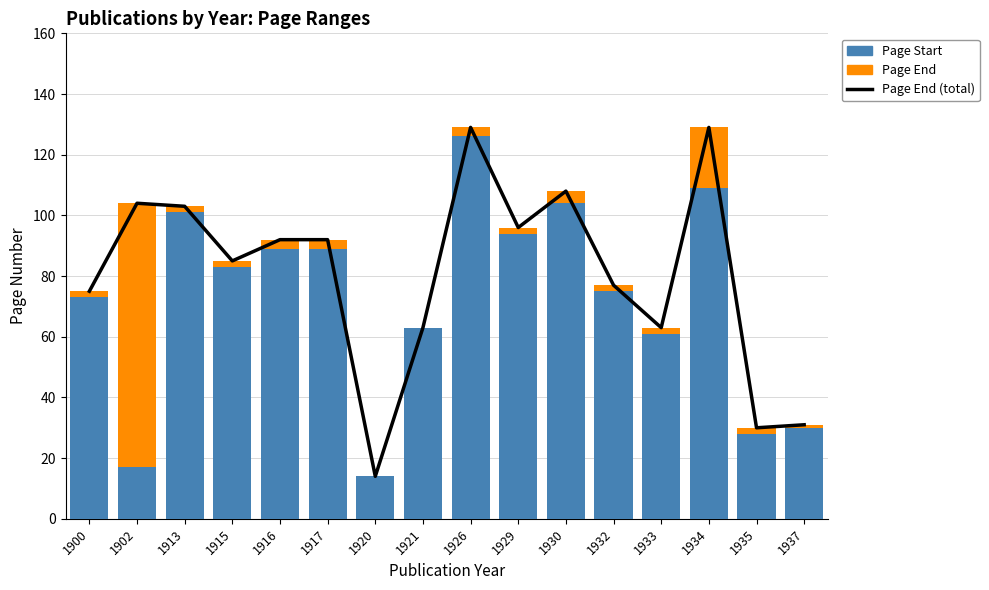

Is the value of Page Start at 1933 greater than the value of Page End at 1916?

Yes